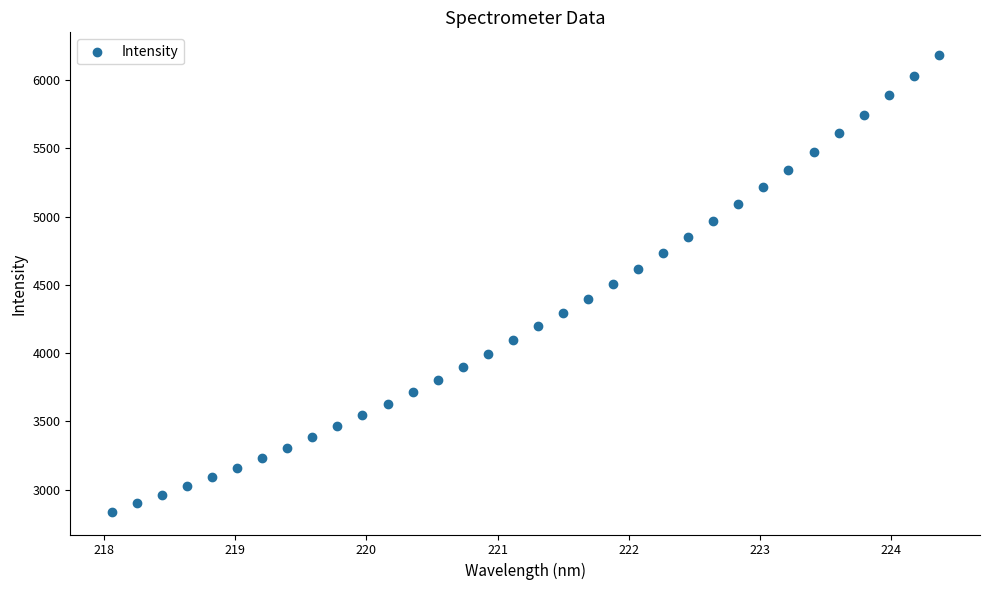

What is the range of Y values (max minus min)?

3342.5